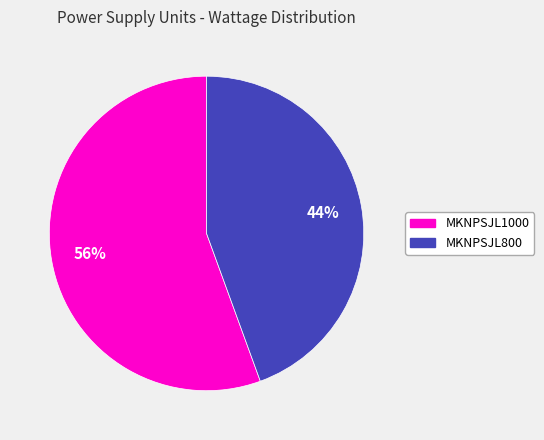

Rank the categories by value from lowest to highest.

MKNPSJL800, MKNPSJL1000